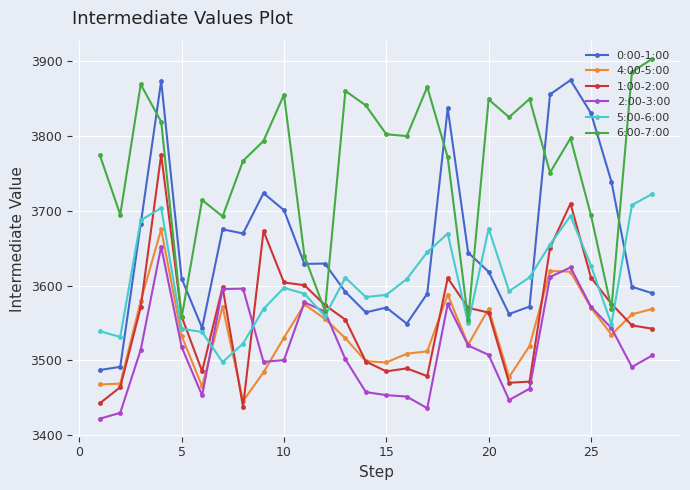

What are all the series names shown in the legend?

0:00-1:00, 4:00-5:00, 1:00-2:00, 2:00-3:00, 5:00-6:00, 6:00-7:00